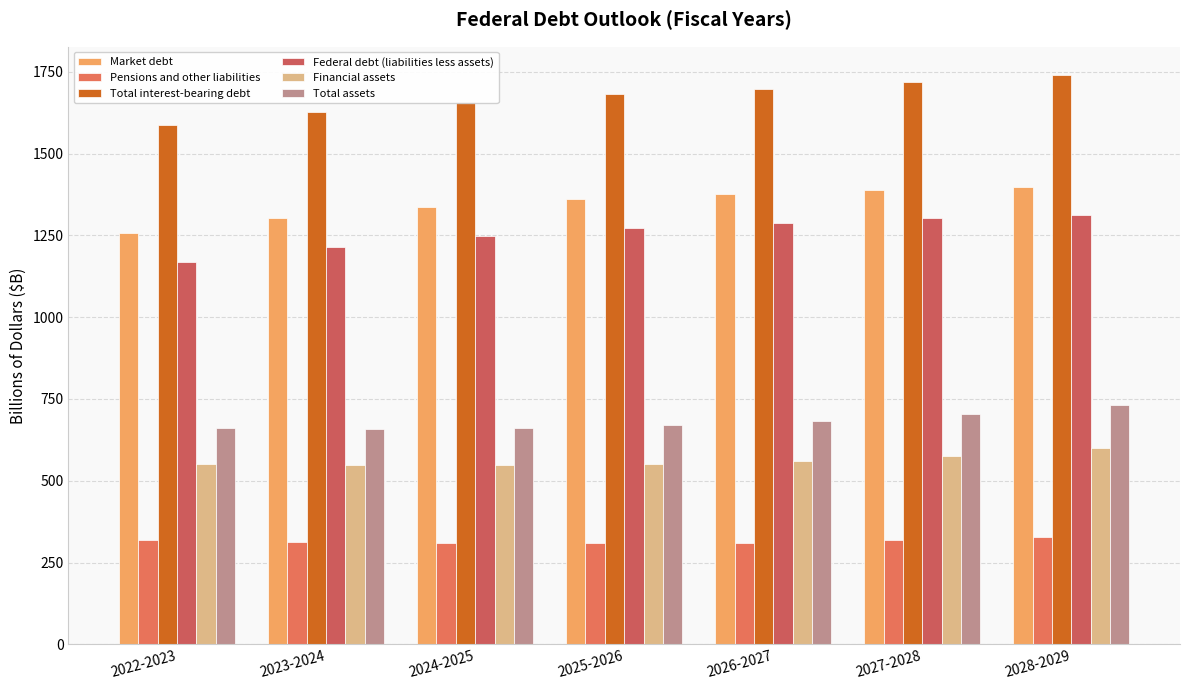

Count the number of categories in the chart.

7